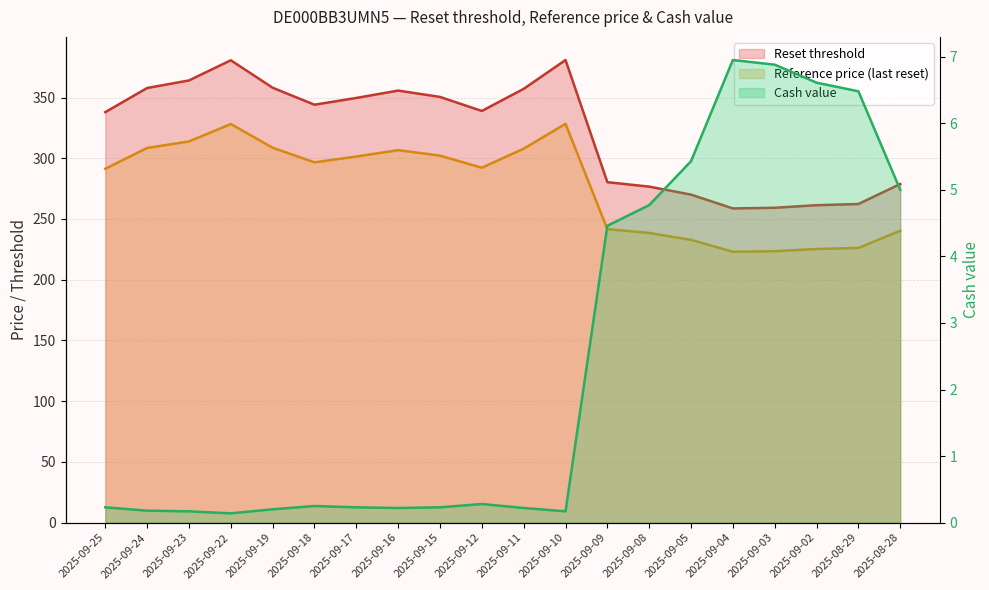

What value does the Reset threshold series have at 2025-09-16?

355.7